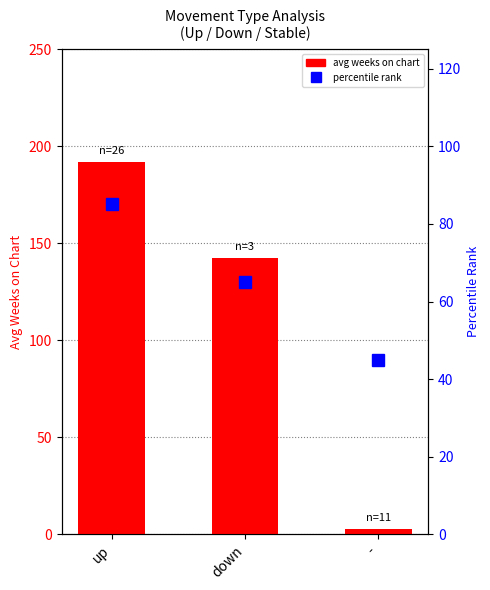

What is the sum of all avg weeks on chart values?

337.0